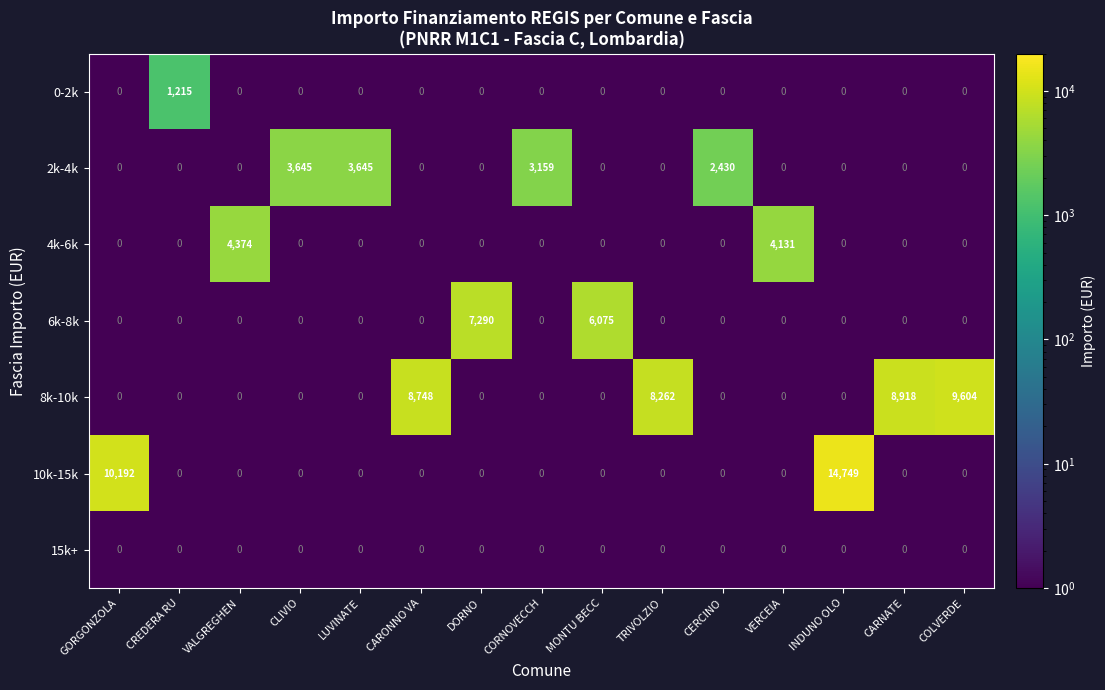

What is the greatest value displayed?

14749